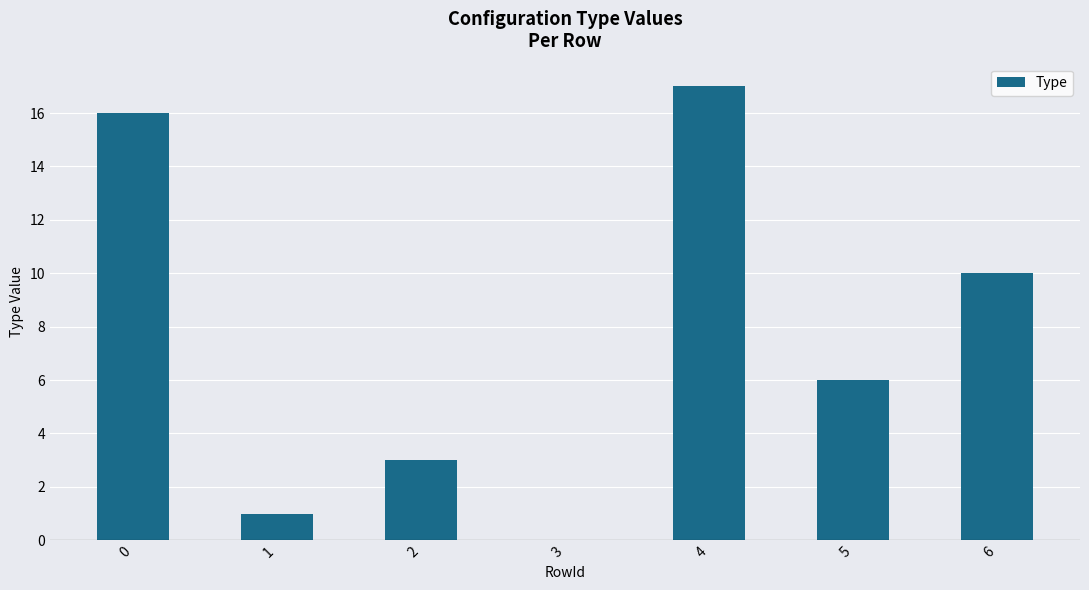

What is the greatest value displayed?

17